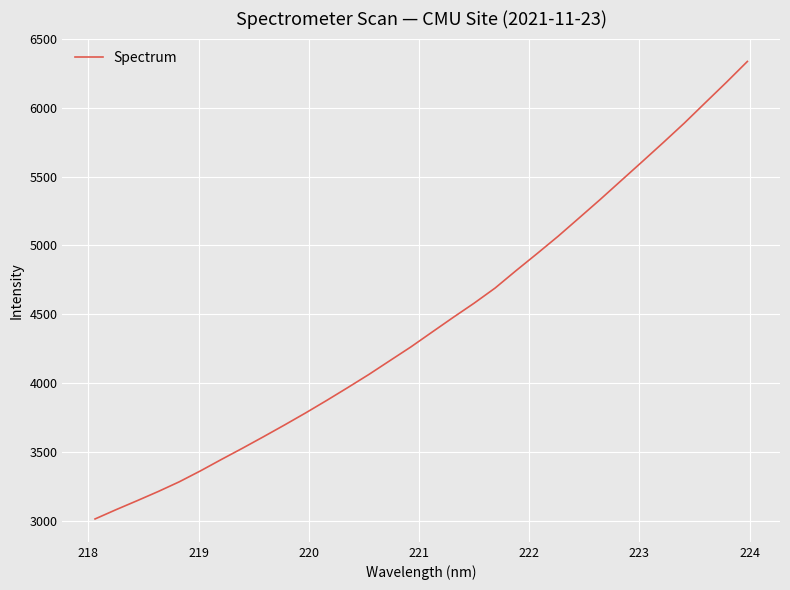

What is the difference between the maximum and minimum values?

3325.1